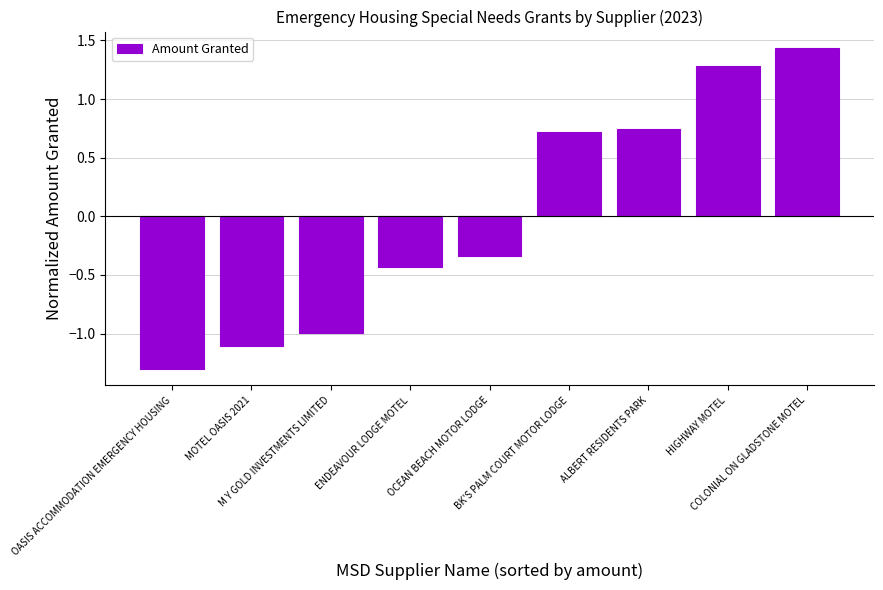

What is the label of the 4th bar from the left?

ENDEAVOUR LODGE MOTEL